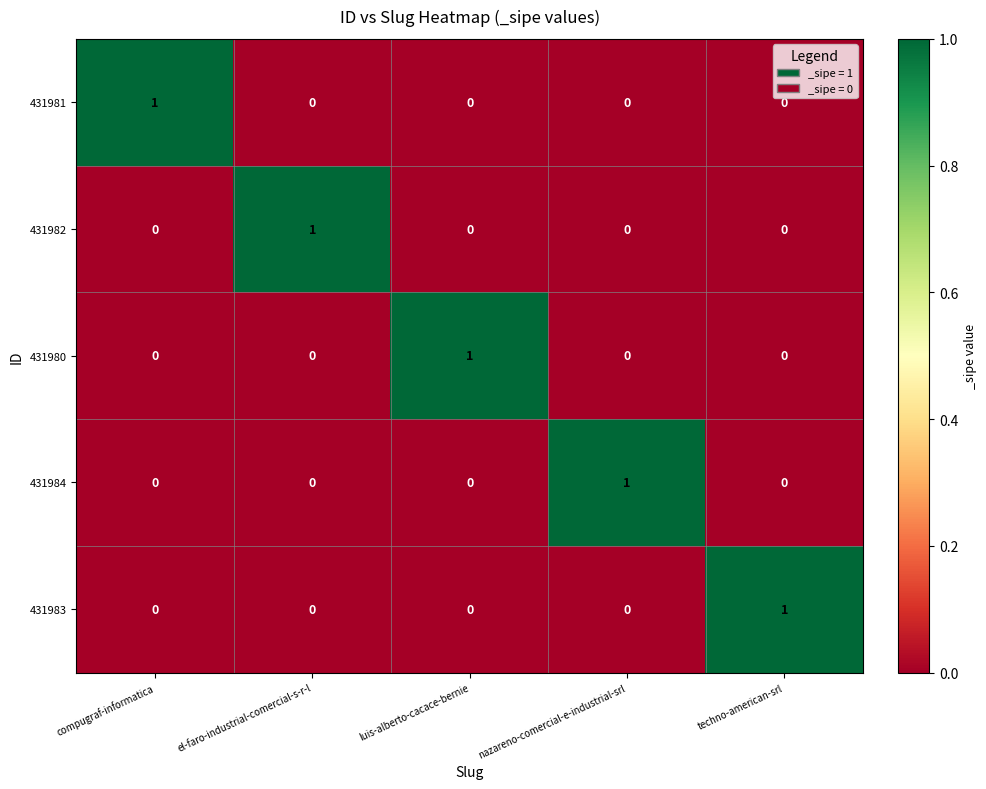

Is it true that 431984 equals 0 at luis-alberto-cacace-bernie?

True